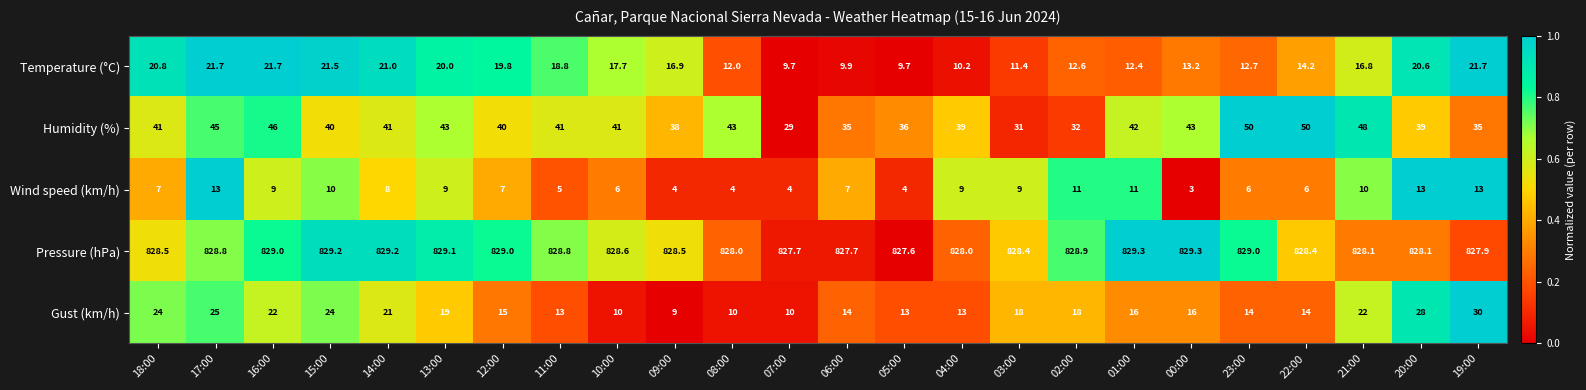

What is the sum of all Humidity (%) values?

968.0